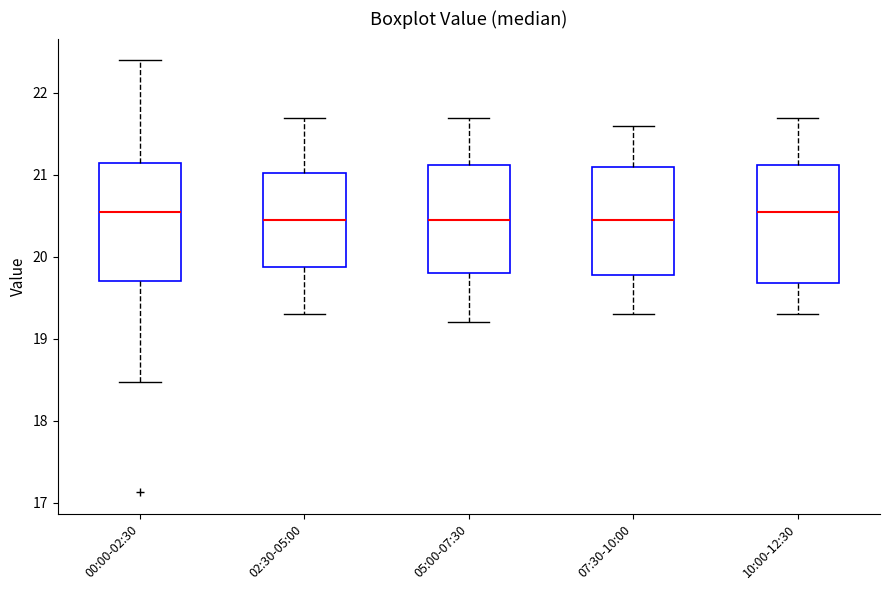

Reading left to right, read every box against the y-axis: the position of its median line, the range the box covers, and the ends of its whiskers. The values are not printed on the chart, so give them approximately, as read against the axis.

00:00-02:30: median 20.6, box 19.7 to 21.1, whiskers 18.5 to 22.4
02:30-05:00: median 20.5, box 19.9 to 21.0, whiskers 19.3 to 21.7
05:00-07:30: median 20.5, box 19.8 to 21.1, whiskers 19.2 to 21.7
07:30-10:00: median 20.5, box 19.8 to 21.1, whiskers 19.3 to 21.6
10:00-12:30: median 20.6, box 19.7 to 21.1, whiskers 19.3 to 21.7